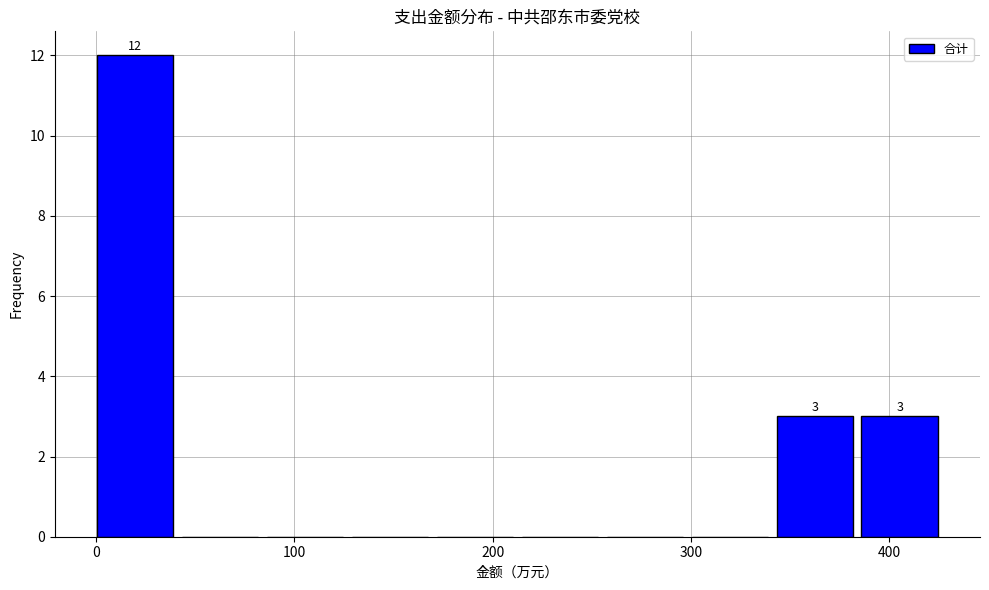

Which range on the x-axis has the tallest bar?

0 to 40